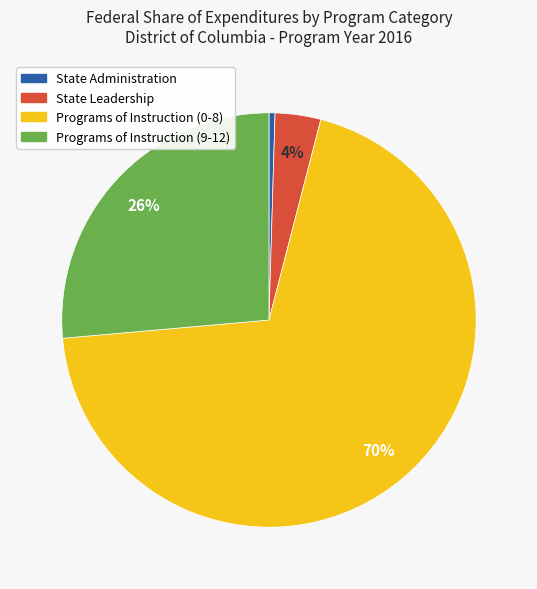

Rank the categories by value from highest to lowest.

Programs of Instruction (0-8), Programs of Instruction (9-12), State Leadership, State Administration